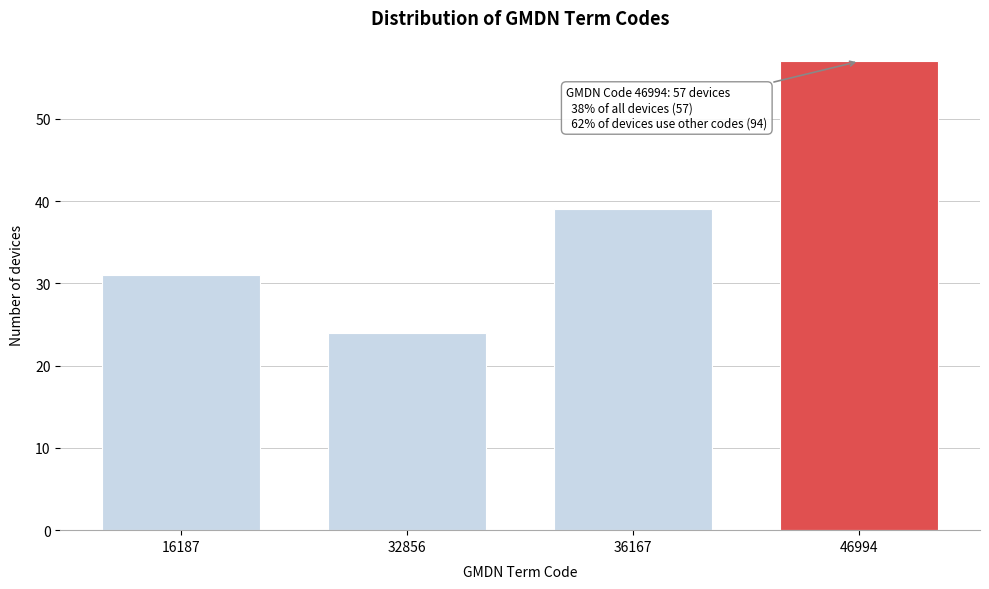

Reading left to right, list all the values displayed in this chart.

16187=31	32856=24	36167=39	46994=57